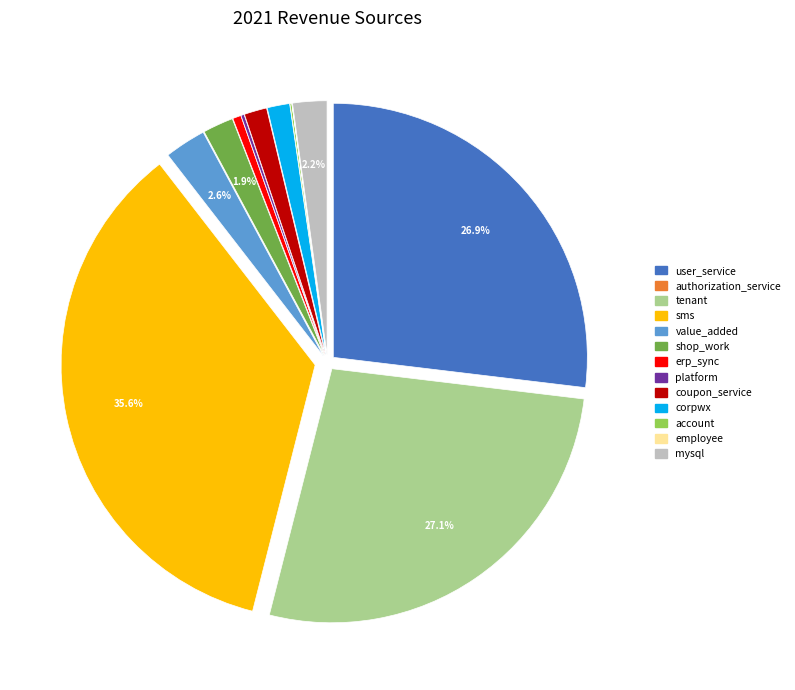

Which category has the biggest portion of the pie?

sms